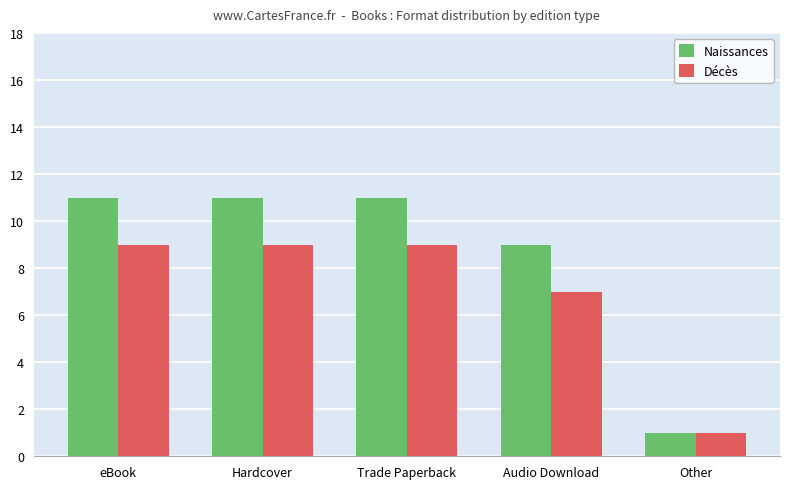

What is the greatest value displayed?

11